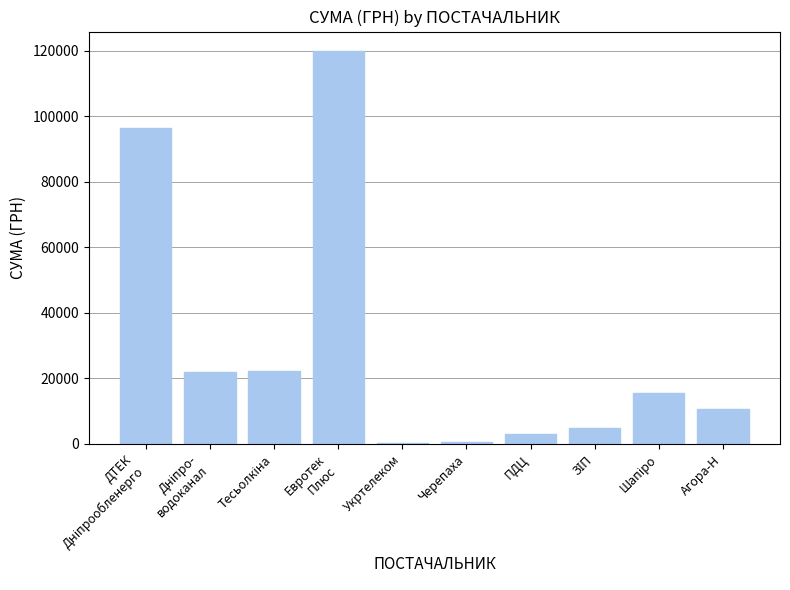

The value at Агора-Н is 10583.0. True or false?

True